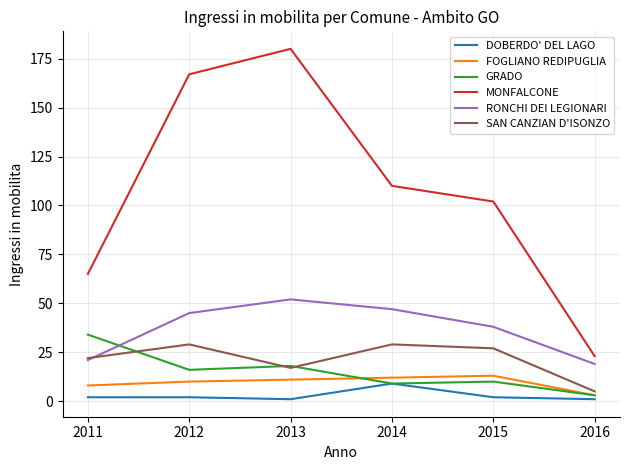

Is the value of SAN CANZIAN D'ISONZO at 2013 greater than the value of DOBERDO' DEL LAGO at 2013?

Yes